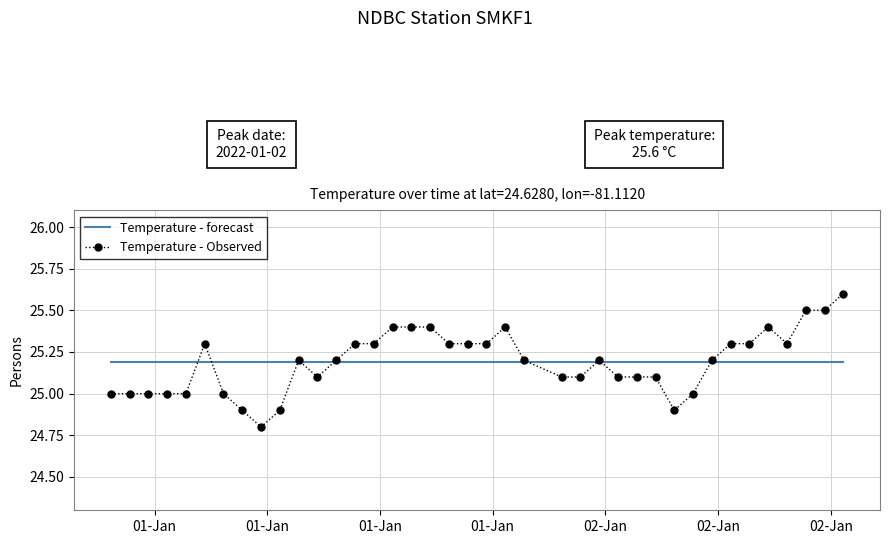

Reading right to left, transcribe all the data shown in this chart.

Temperature - forecast: 25.2	25.2	25.2	25.2	25.2	25.2	25.2	25.2	25.2	25.2	25.2	25.2	25.2	25.2	25.2	25.2	25.2	25.2	25.2	25.2	25.2	25.2	25.2	25.2	25.2	25.2	25.2	25.2	25.2	25.2	25.2	25.2	25.2	25.2	25.2	25.2	25.2	25.2	25.2
Temperature - Observed: 25.6	25.5	25.5	25.3	25.4	25.3	25.3	25.2	25.0	24.9	25.1	25.1	25.1	25.2	25.1	25.1	25.2	25.4	25.3	25.3	25.3	25.4	25.4	25.4	25.3	25.3	25.2	25.1	25.2	24.9	24.8	24.9	25.0	25.3	25.0	25.0	25.0	25.0	25.0